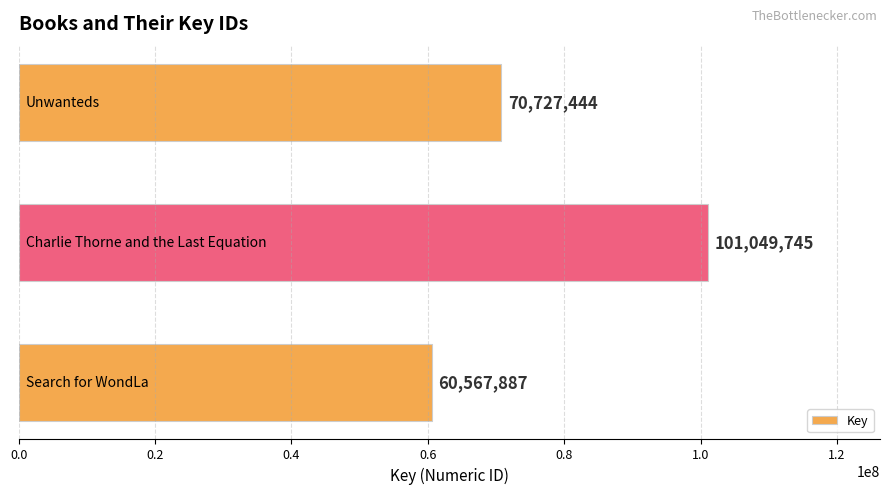

Count the values in the range 60567887 to 101049745.

3